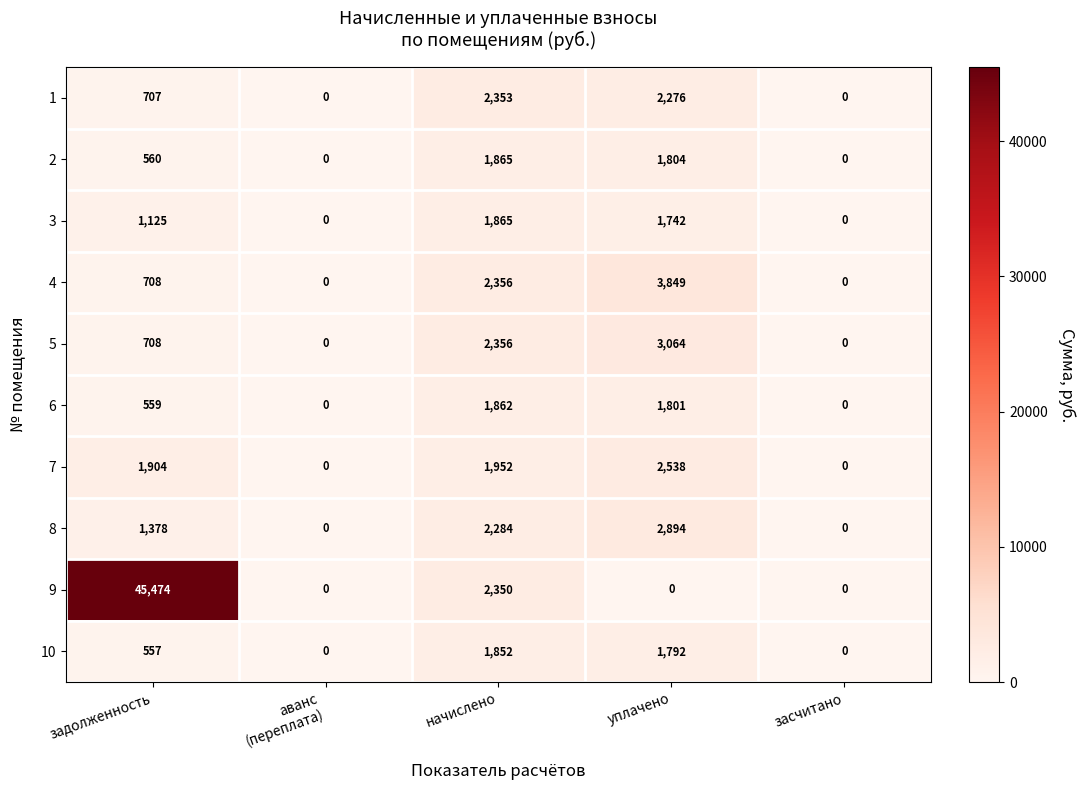

Count the number of categories in the chart.

5